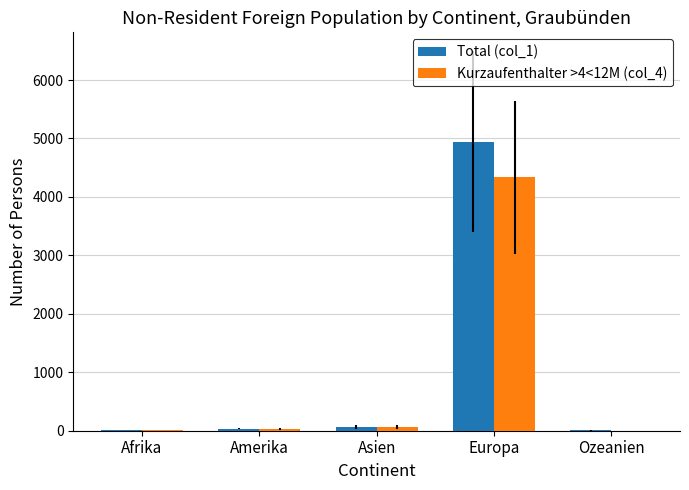

At which category is the sum across all series the highest?

Europa